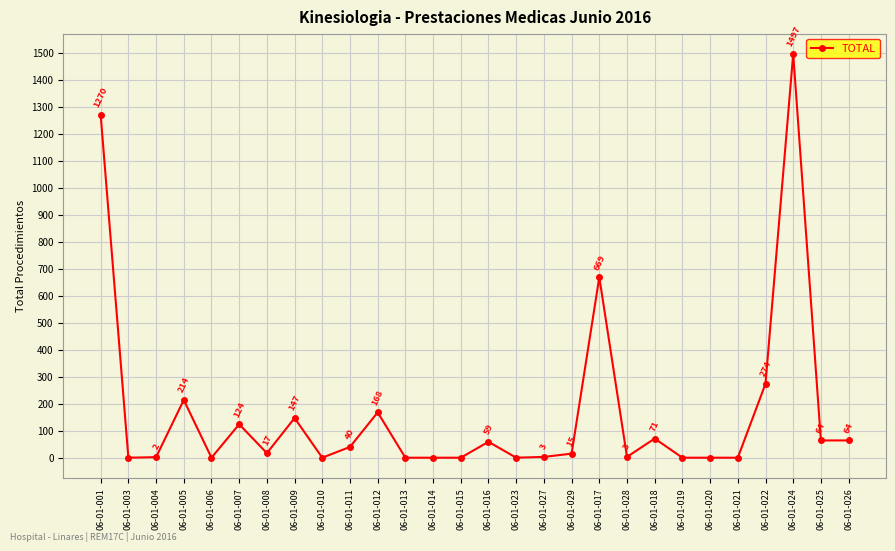

What is the sum of all values?

4701